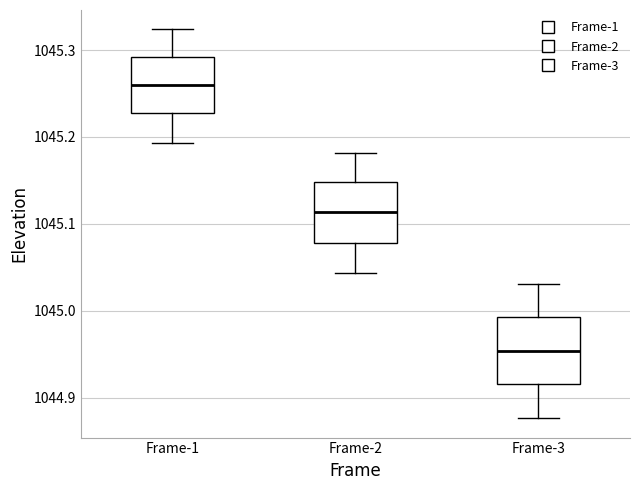

Reading left to right, transcribe this box plot: for each box, give where its median line is, the range the box spans, and where its two whiskers end, as read against the y-axis. The values are not printed on the chart, so give them approximately, as read against the axis.

Frame-1: median 1045.26, box 1045.23 to 1045.29, whiskers 1045.19 to 1045.32
Frame-2: median 1045.11, box 1045.08 to 1045.15, whiskers 1045.04 to 1045.18
Frame-3: median 1044.95, box 1044.92 to 1044.99, whiskers 1044.88 to 1045.03